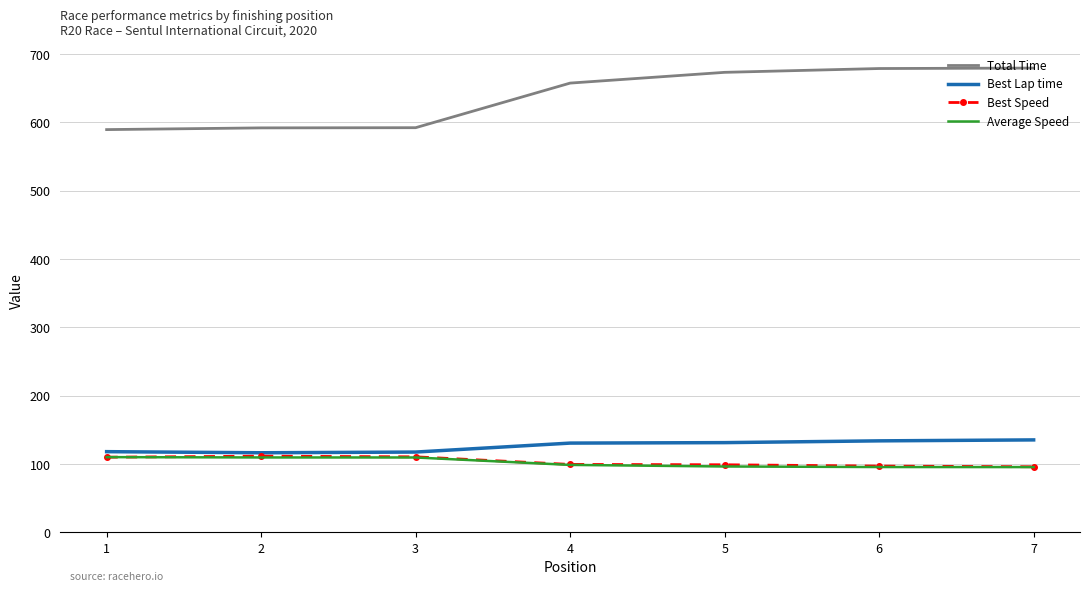

True or false: Best Speed and Total Time intersect in this chart.

False